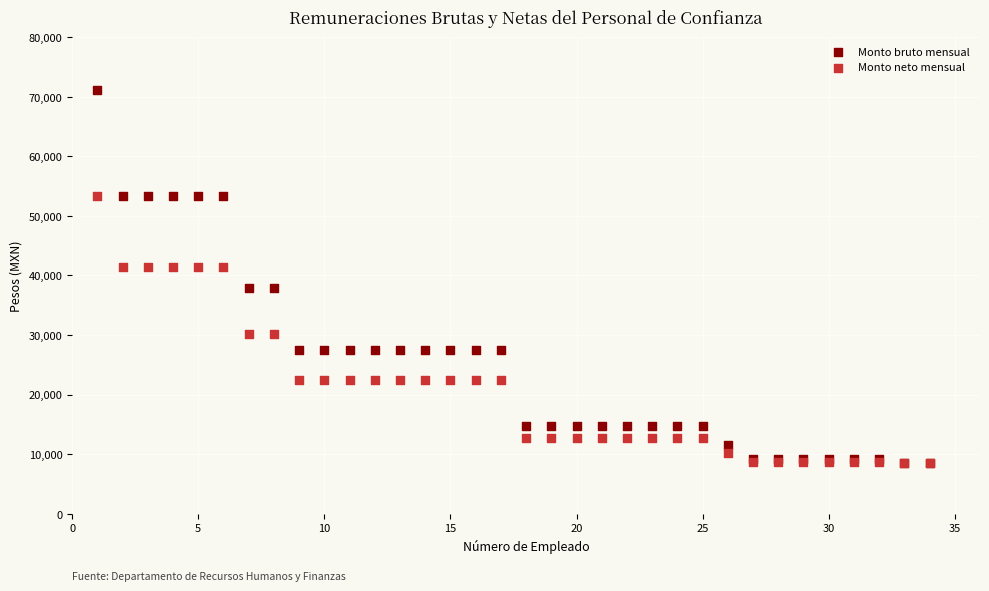

Which series contains the highest Y value?

Monto bruto mensual